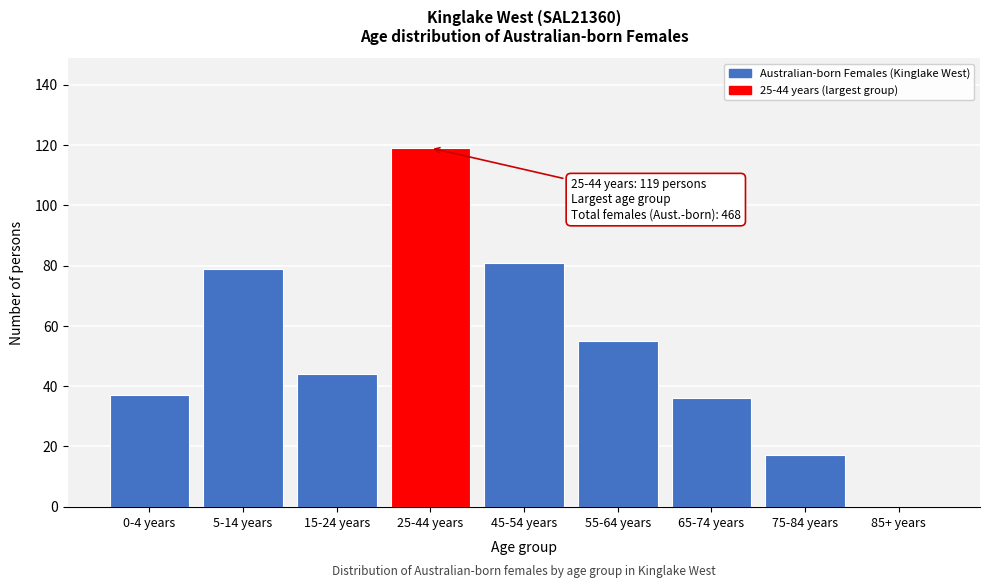

Reading right to left, what are all the values shown in this chart?

85+ years=0	75-84 years=17	65-74 years=36	55-64 years=55	45-54 years=81	25-44 years=119	15-24 years=44	5-14 years=79	0-4 years=37